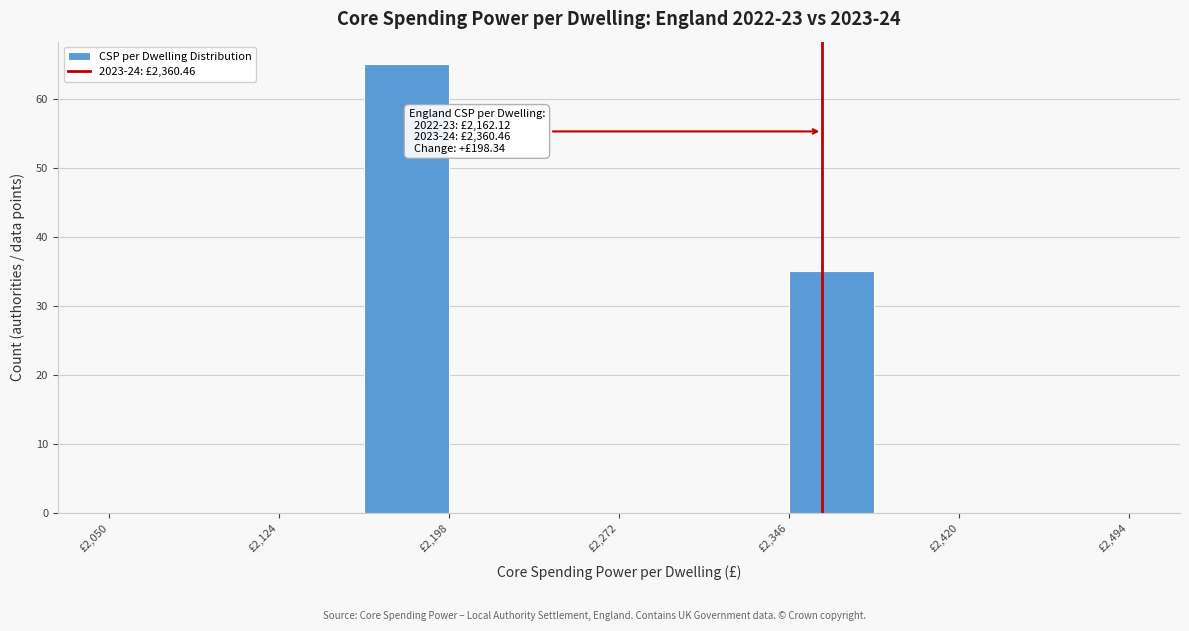

Around what value on the x-axis is the tallest bar? Give the approximate position of its centre, as read against the axis.

2180